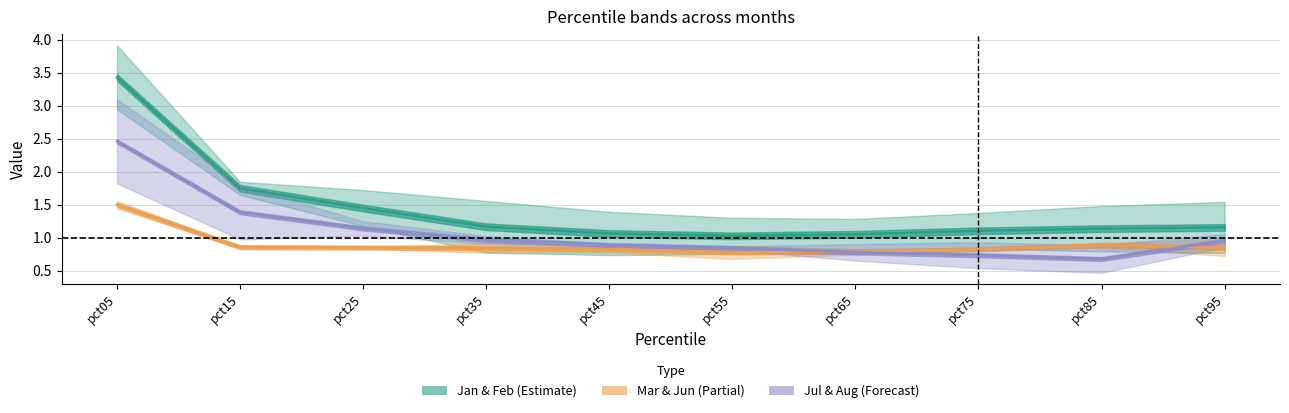

How many lines are shown in the chart?

3